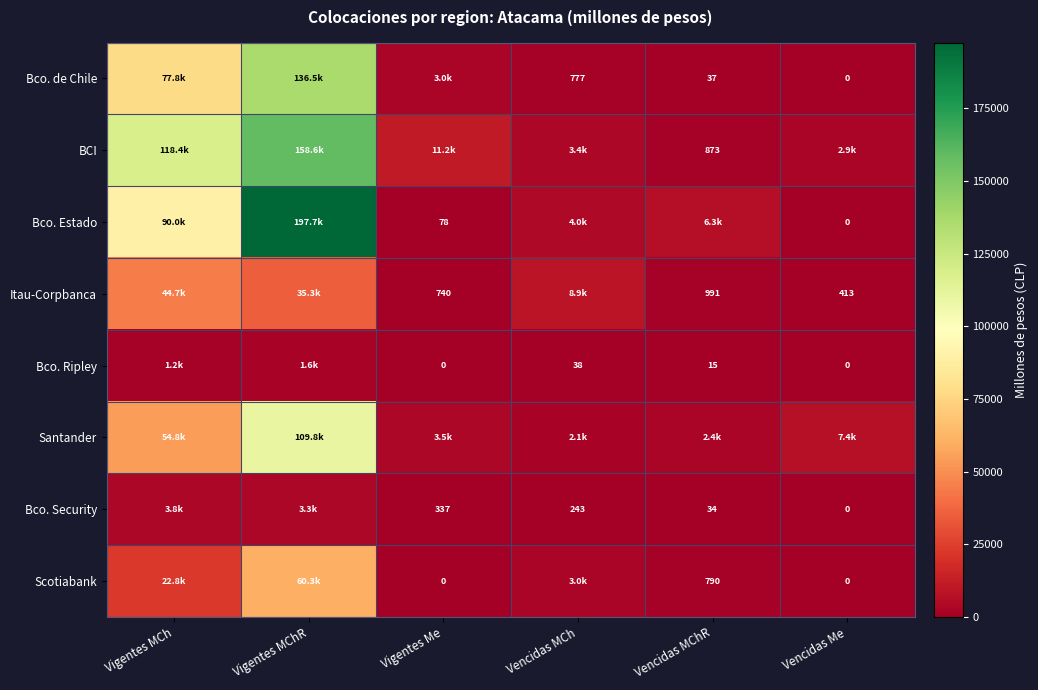

Between Vigentes Me and Vencidas Me, which series saw the biggest shift?

BCI